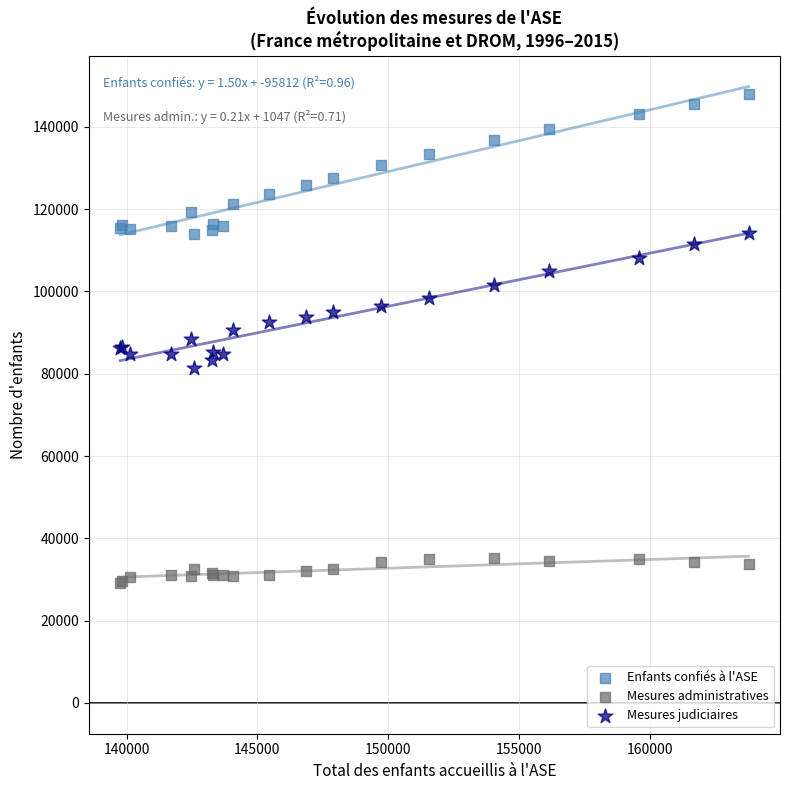

Which series contains the lowest Y value?

Mesures administratives